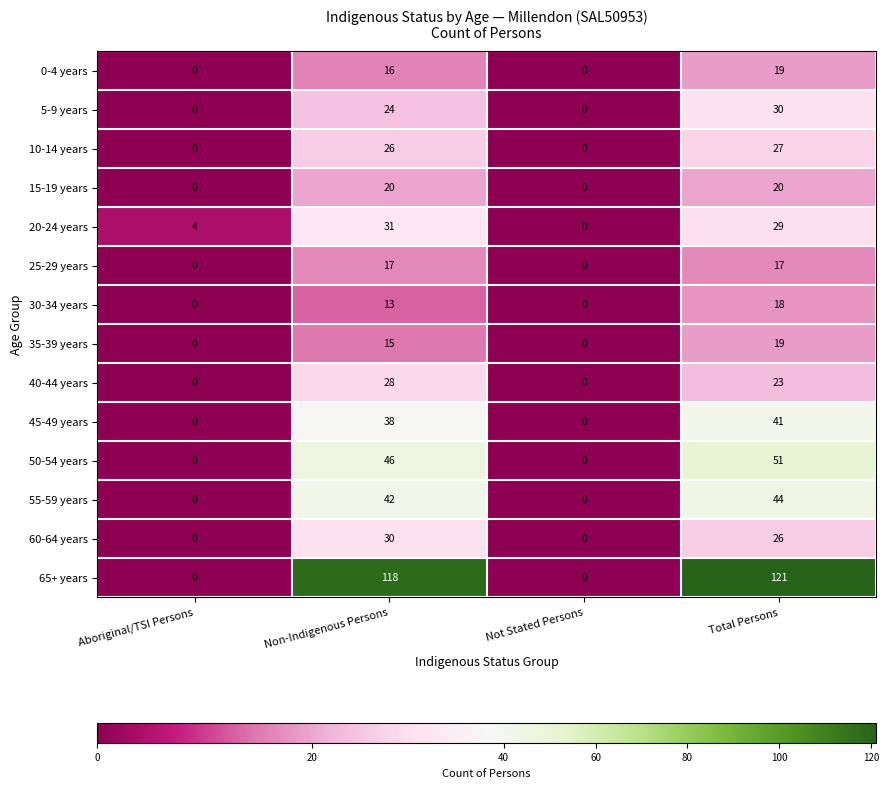

At which category is the sum across all series the highest?

Total Persons